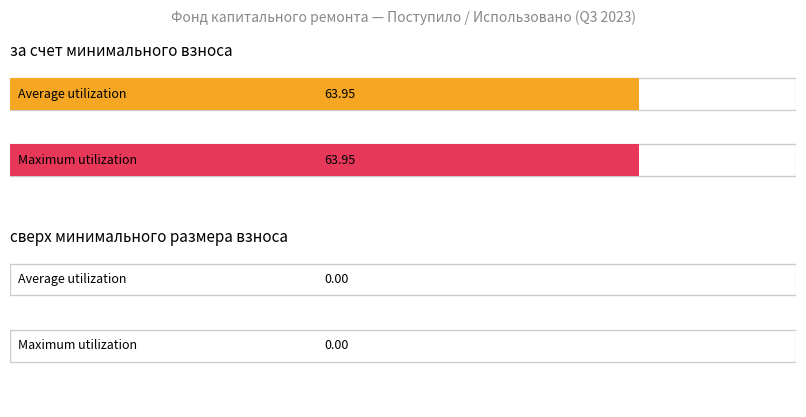

Reading right to left, what are all the values shown in this chart?

Average utilization: сверх минимального размера взноса=0.0	за счет минимального взноса=64.0
Maximum utilization: сверх минимального размера взноса=0.0	за счет минимального взноса=64.0